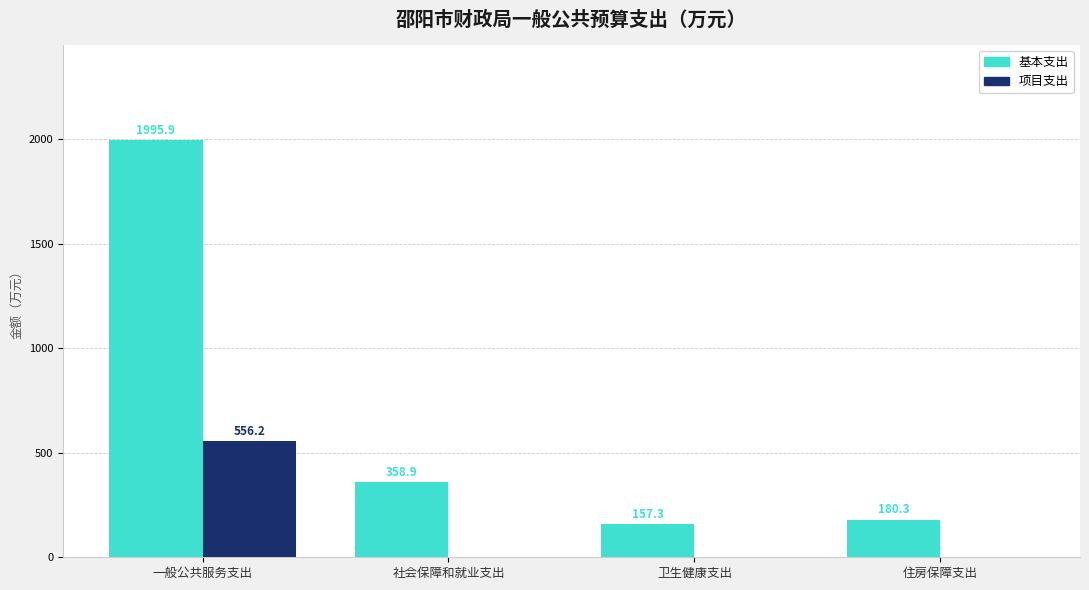

How many distinct data groups are displayed?

2